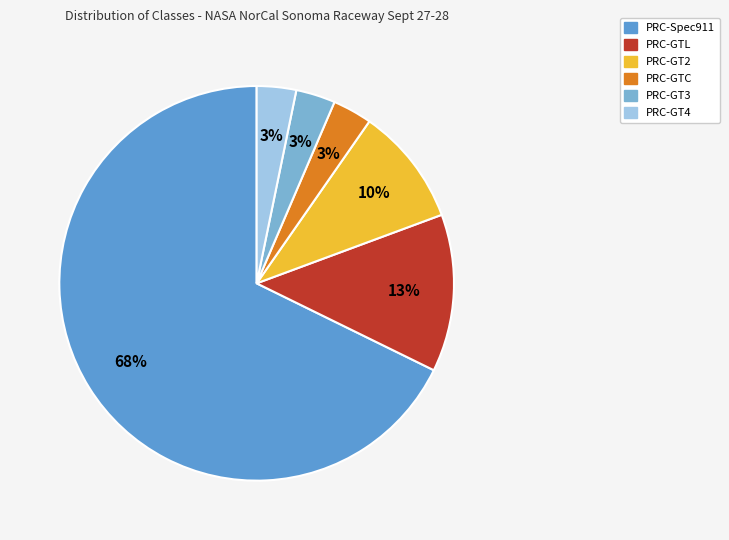

Is the sum of PRC-GTC and PRC-GT3 greater than half?

No